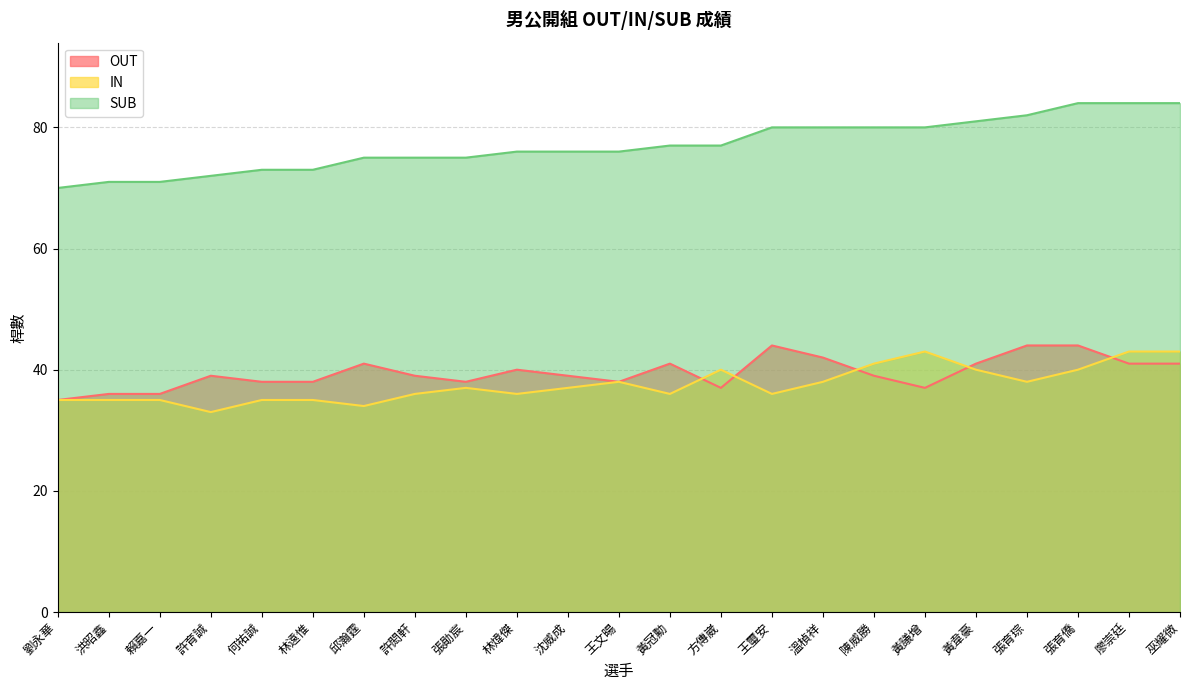

At which label is IN closest to 38?

王文暘